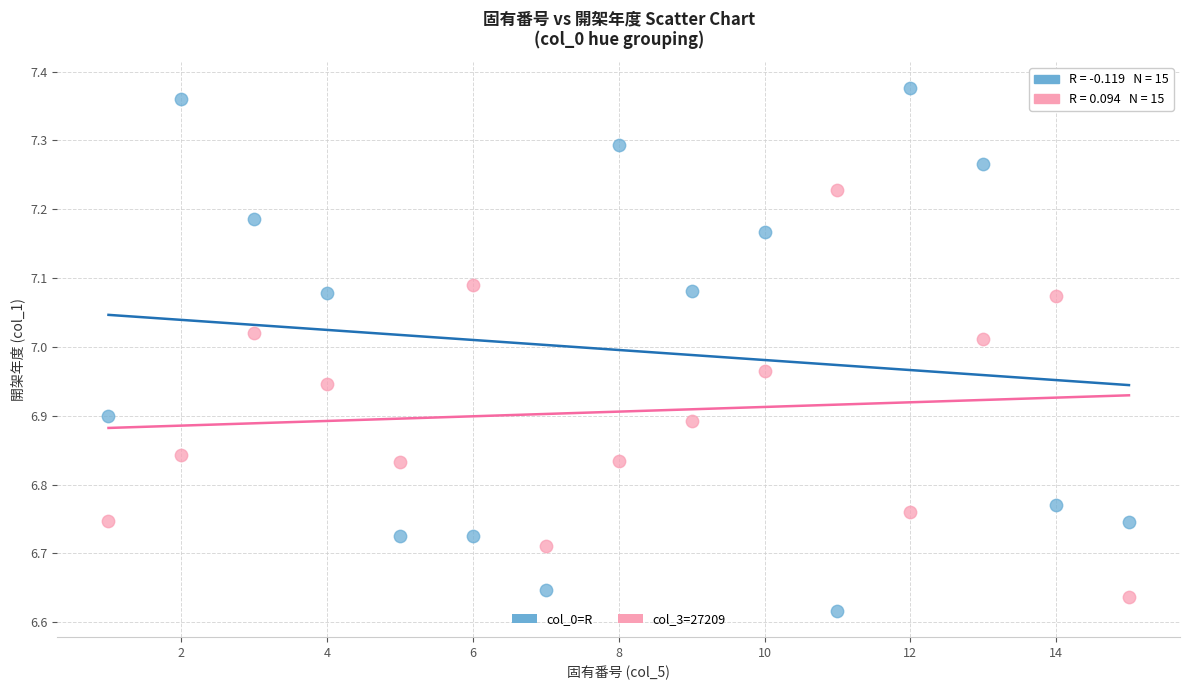

Which series reaches the maximum Y coordinate?

col_0=R